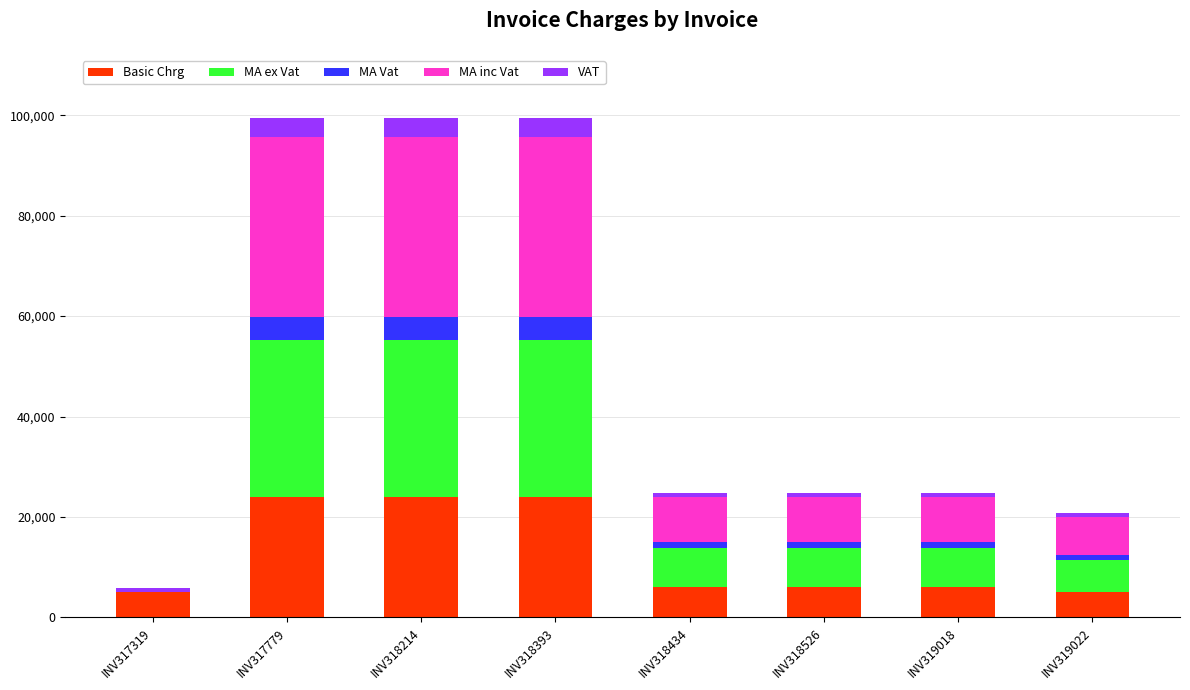

How many distinct data groups are displayed?

5